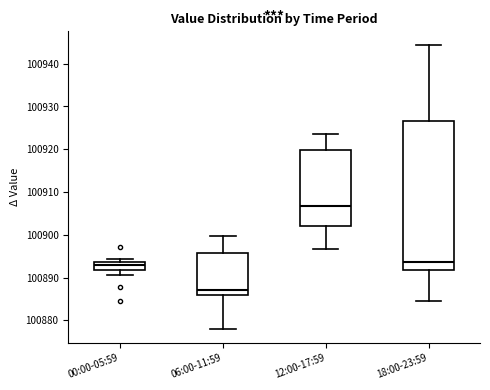

Reading left to right, read every box against the y-axis: the position of its median line, the range the box covers, and the ends of its whiskers. The values are not printed on the chart, so give them approximately, as read against the axis.

00:00-05:59: median 100893, box 100892 to 100894, whiskers 100891 to 100894 (just above the box's upper edge)
06:00-11:59: median 100887, box 100886 to 100896, whiskers 100878 to 100900
12:00-17:59: median 100907, box 100902 to 100920, whiskers 100897 to 100924
18:00-23:59: median 100894, box 100892 to 100927, whiskers 100885 to 100944